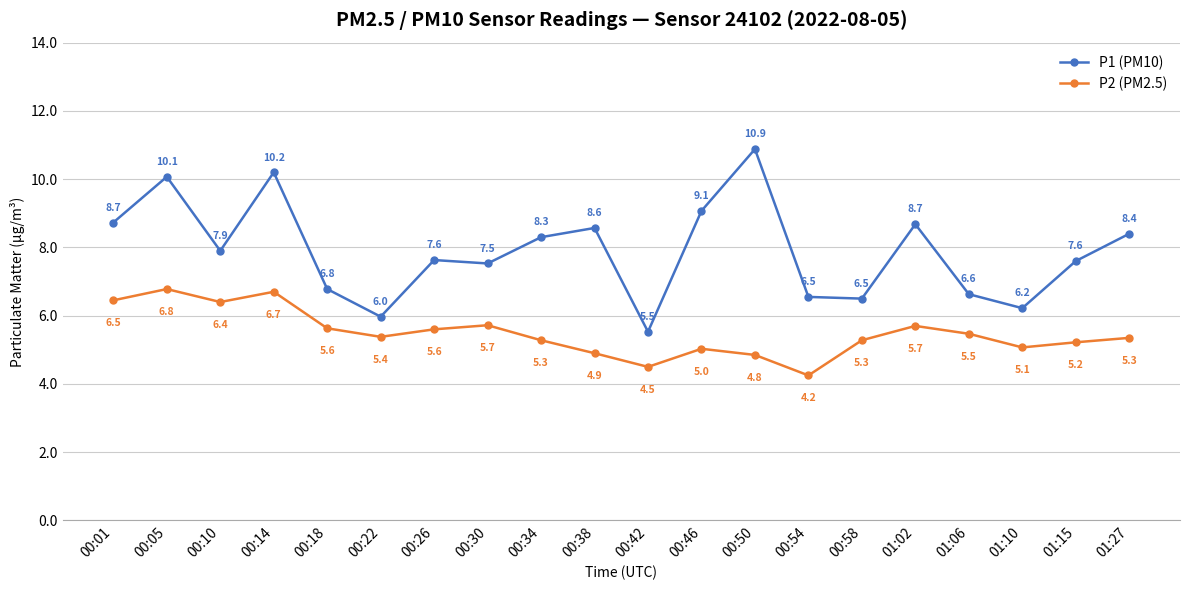

Where does the P2 (PM2.5) series first go above 5?

00:01